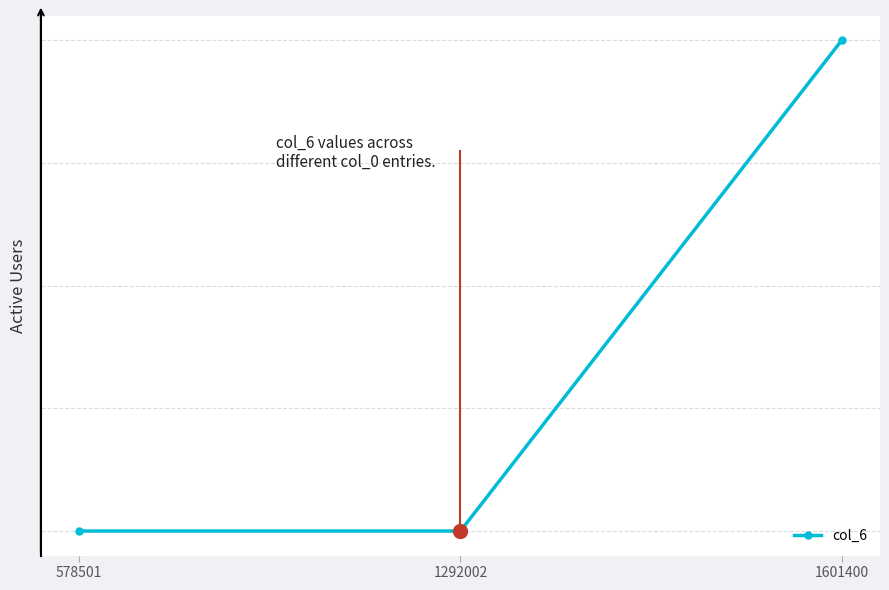

What is the sum of the values at 578501 and 1292002?

640